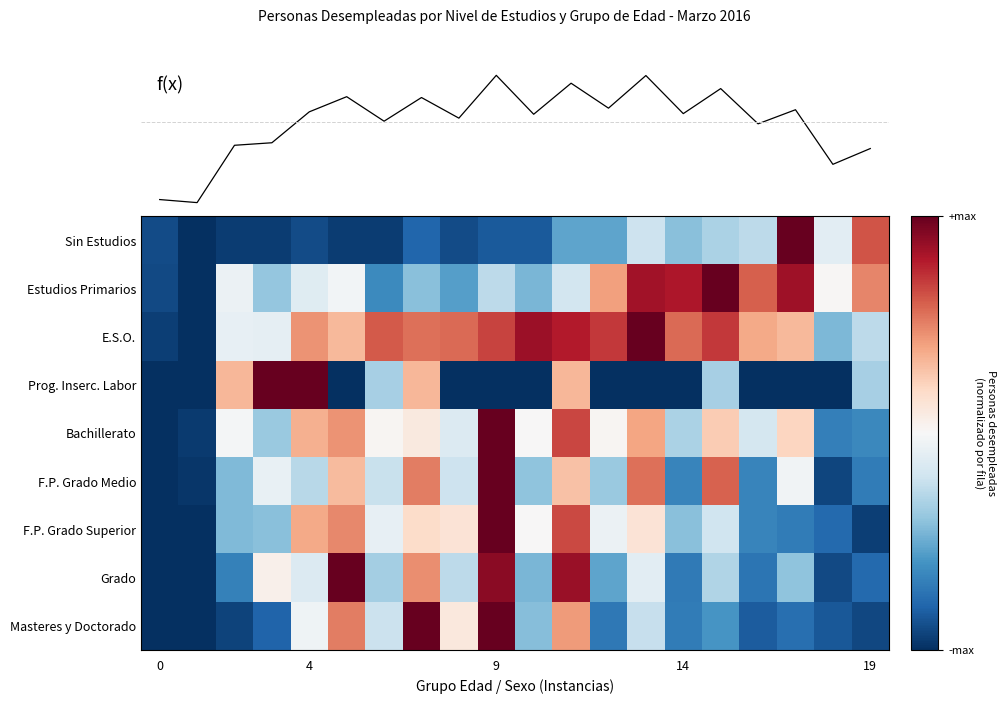

What is the spread (max minus min) of values at 4?

1.9